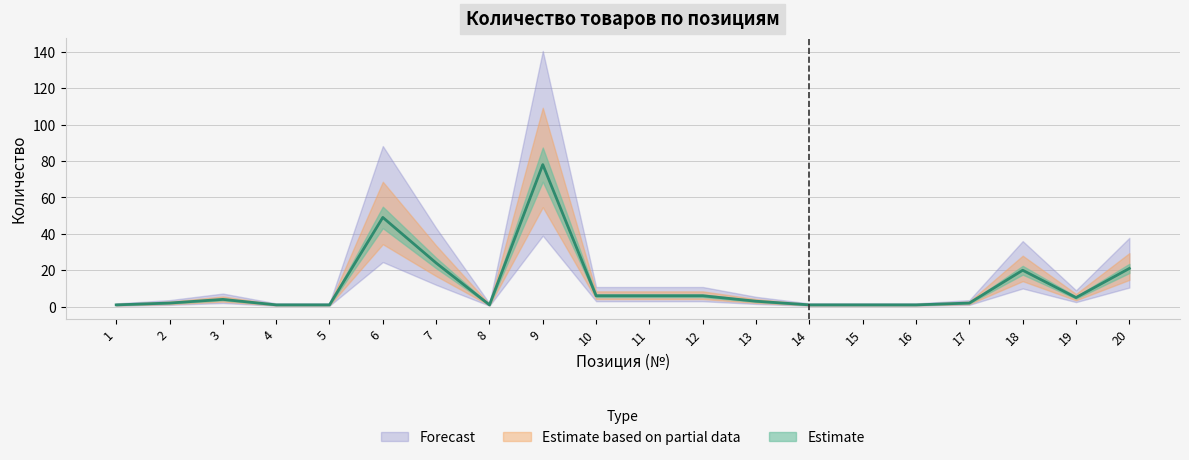

Is it true that Кол-во equals 1 at 15?

True